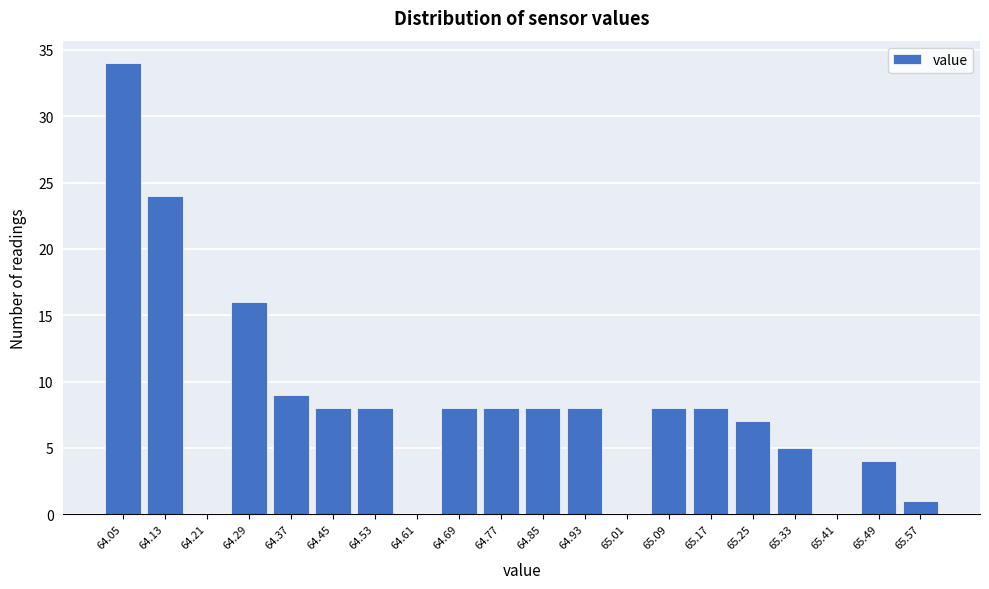

Reading left to right, extract all data points from this chart.

64.05=34	64.13=24	64.21=0	64.29=16	64.37=9	64.45=8	64.53=8	64.61=0	64.69=8	64.77=8	64.85=8	64.93=8	65.01=0	65.09=8	65.17=8	65.25=7	65.33=5	65.41=0	65.49=4	65.57=1